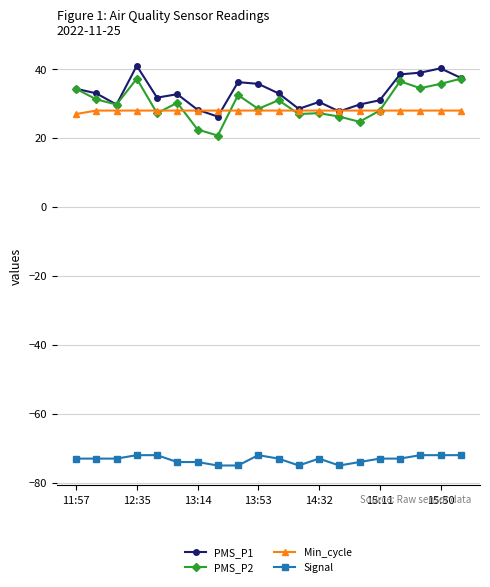

What is the value of the PMS_P1 point at the 12th from the left?

28.5